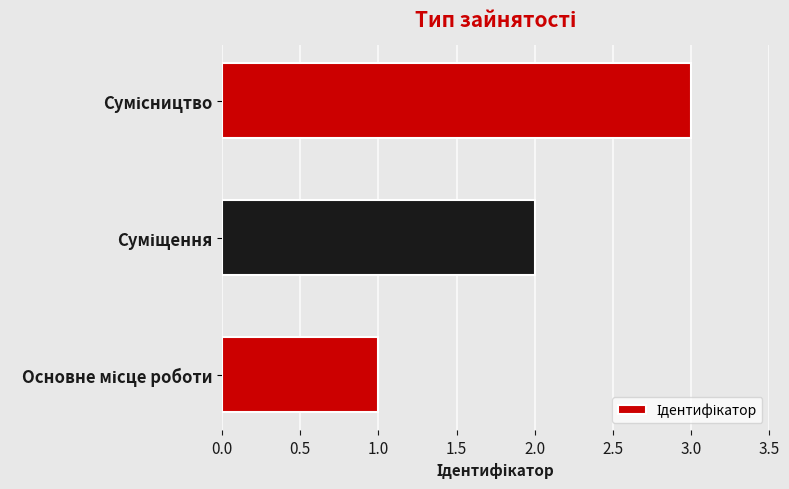

What is the greatest value displayed?

3